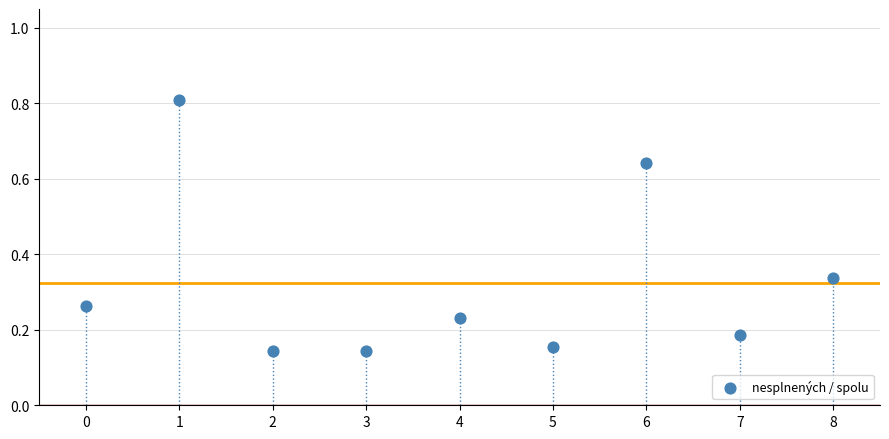

What is the range of Y values (max minus min)?

0.7